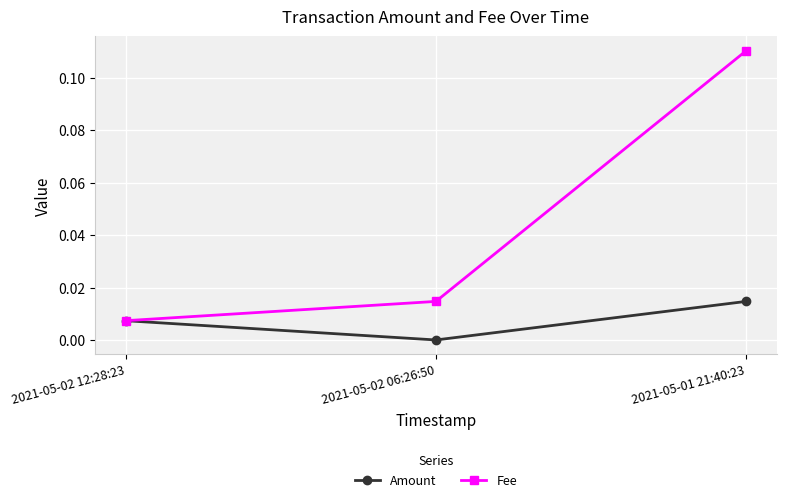

What position from the left is 2021-05-02 12:28:23?

1